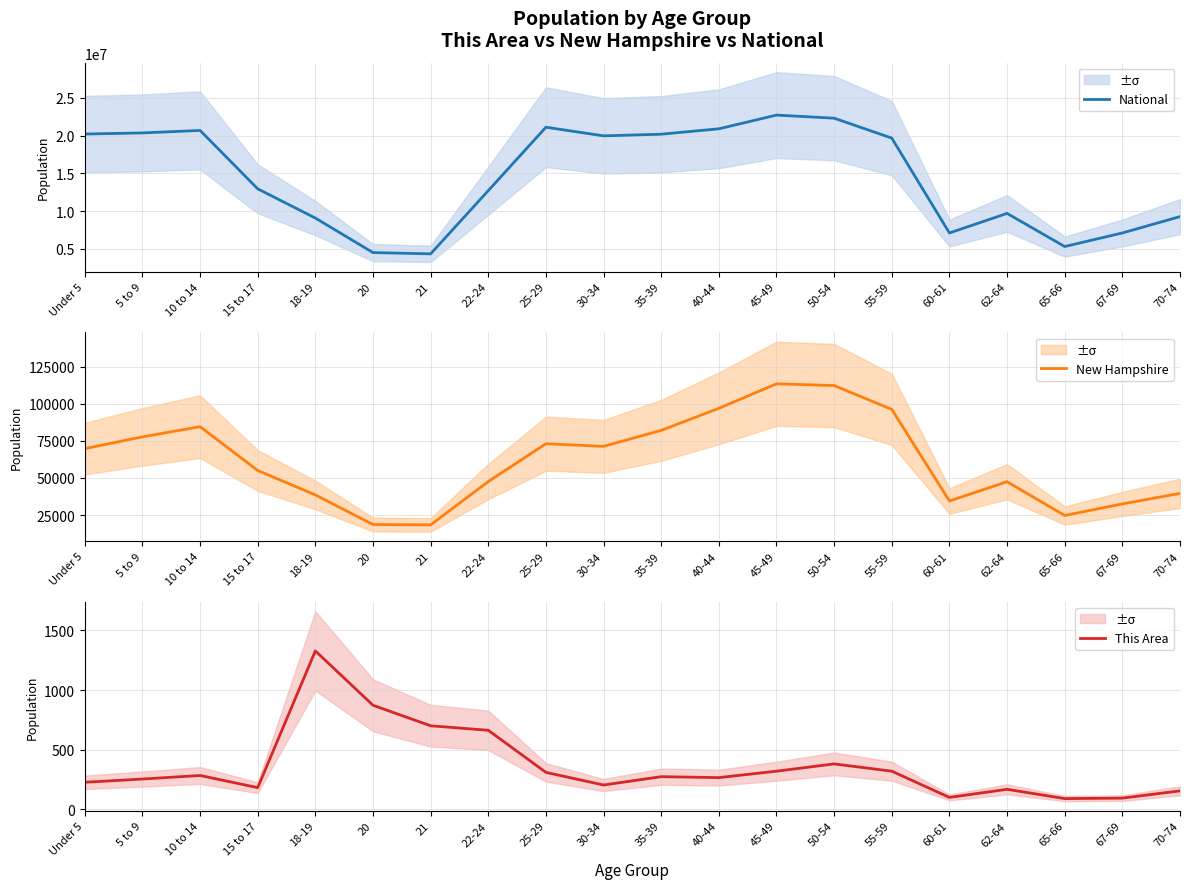

Between 60-61 and 22-24, which is larger?

22-24